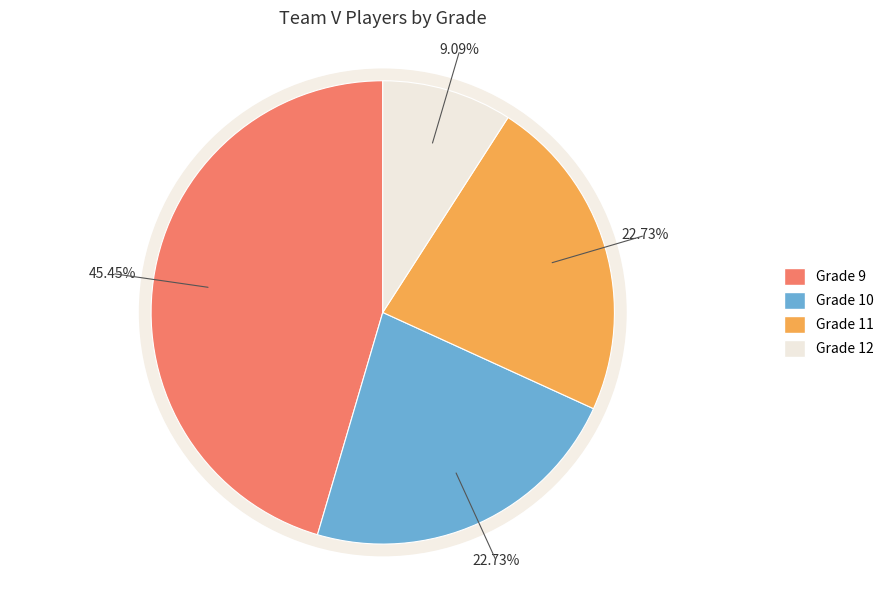

What percentage is the Grade 10 slice, to the nearest percent?

23%